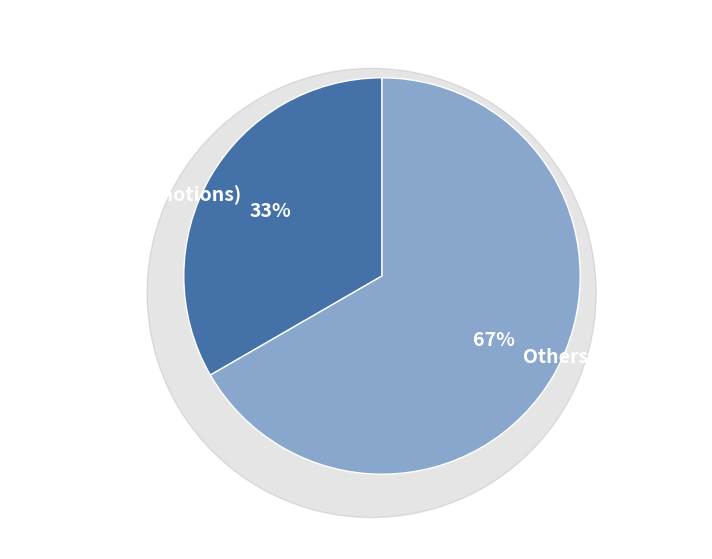

The Others (4 motions) slice represents 67% of the pie. True or false?

True